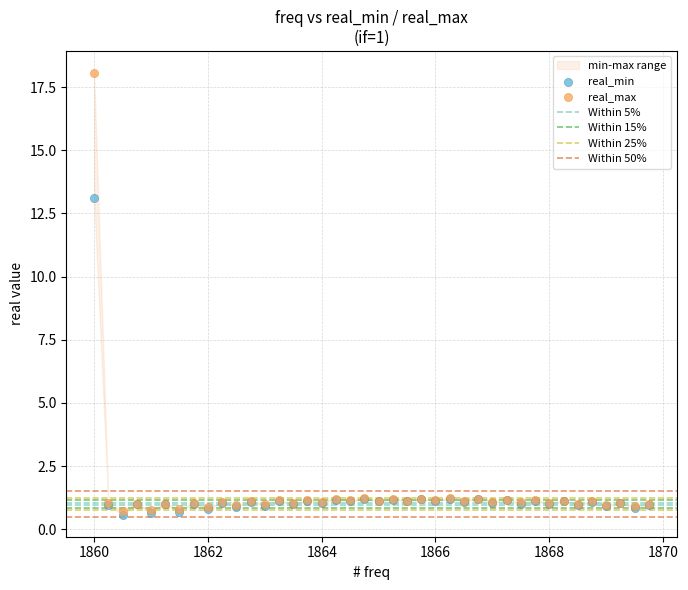

Across all series, what Y value is closest to 9?

13.1